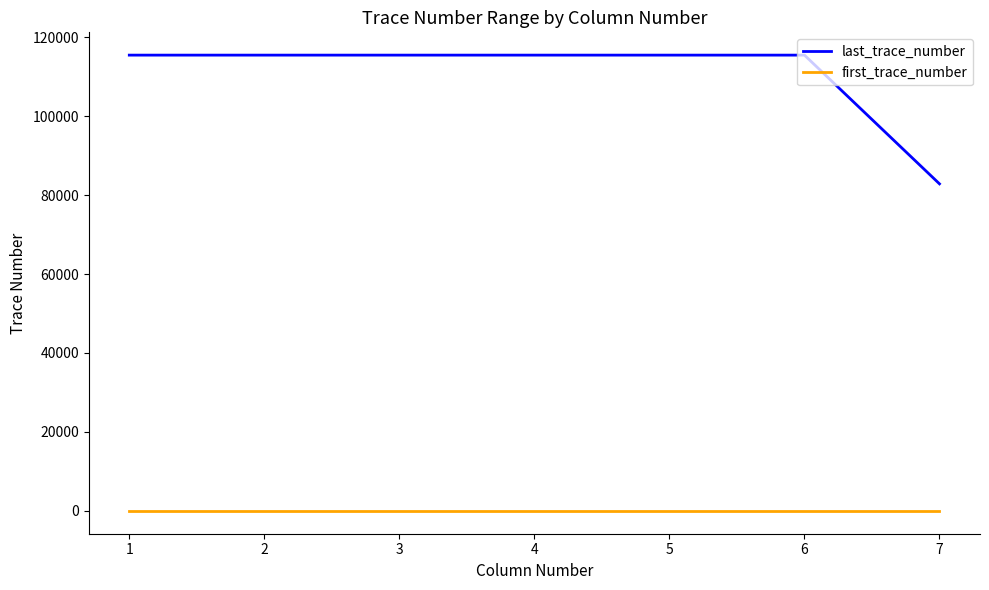

Reading left to right, transcribe all the data shown in this chart.

last_trace_number: 115435	115435	115435	115435	115435	115435	82834
first_trace_number: 1	1	1	1	1	1	1